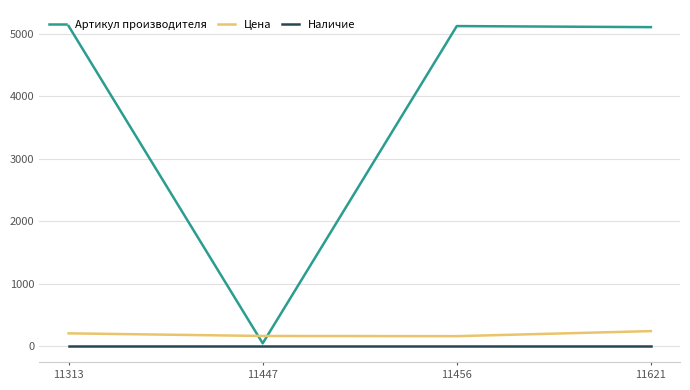

What is the difference between the second highest and second lowest values in the Артикул производителя series?

17